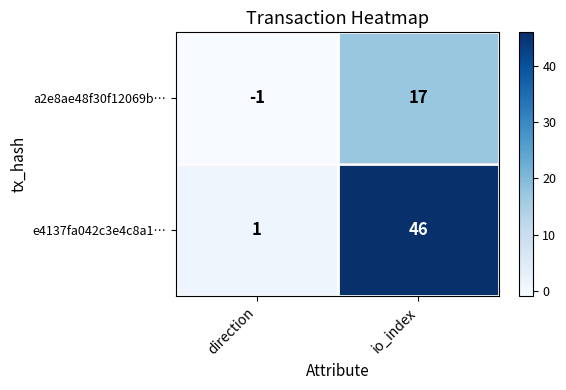

Which label corresponds to the largest value in the chart?

io_index